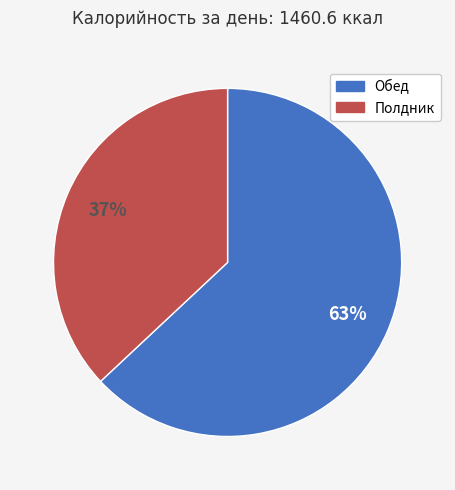

To the nearest percent, what is the average slice percentage?

50%